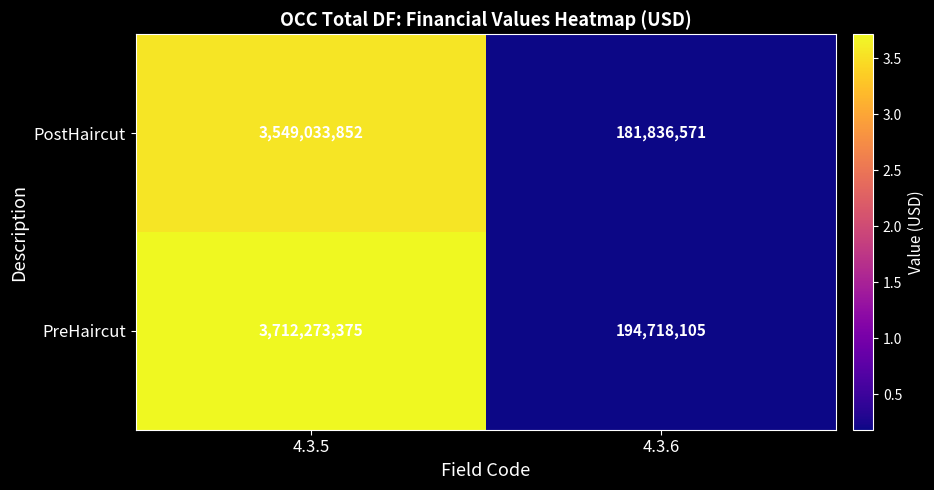

What is the maximum value shown in the chart?

3712273375